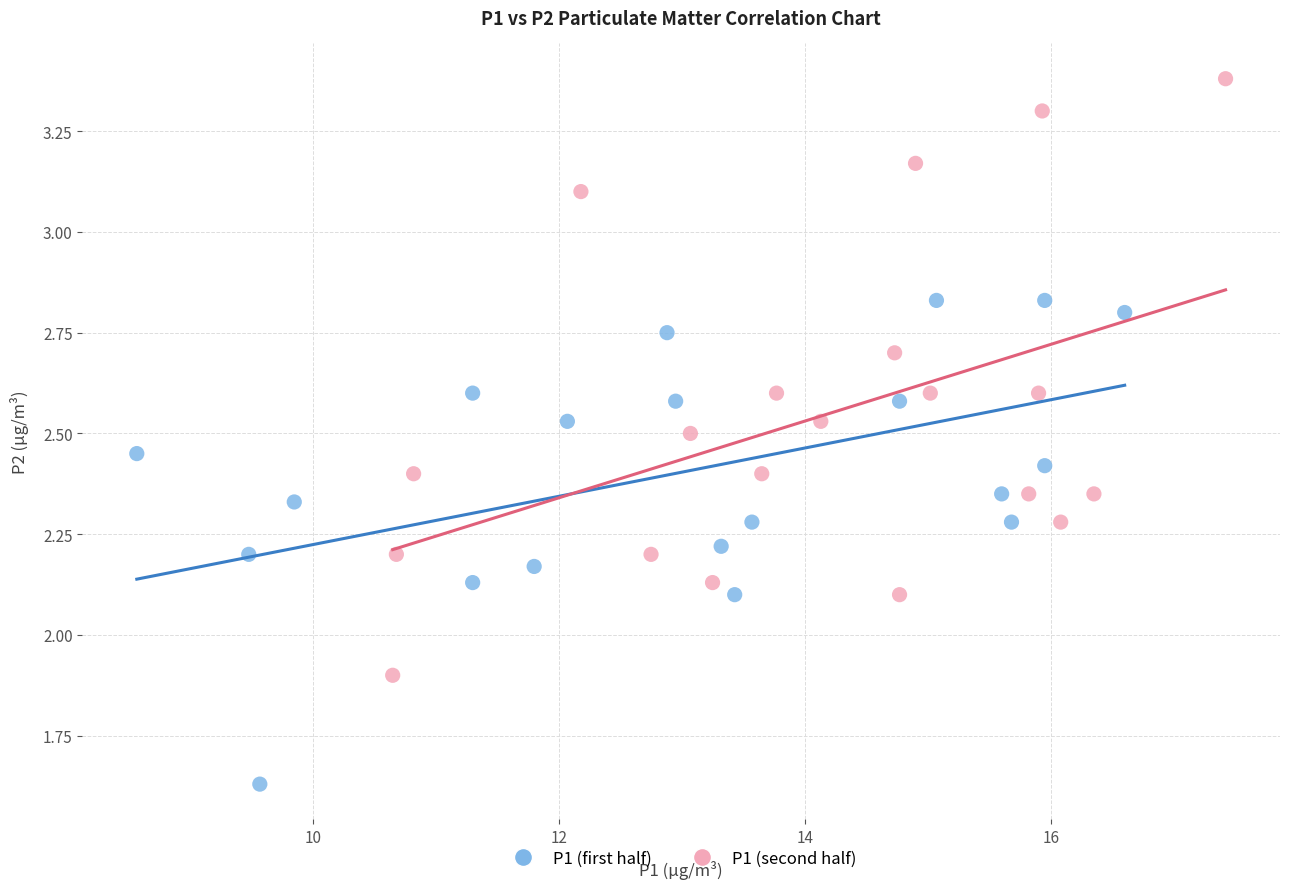

Which series reaches the minimum Y coordinate?

P1 (first half)